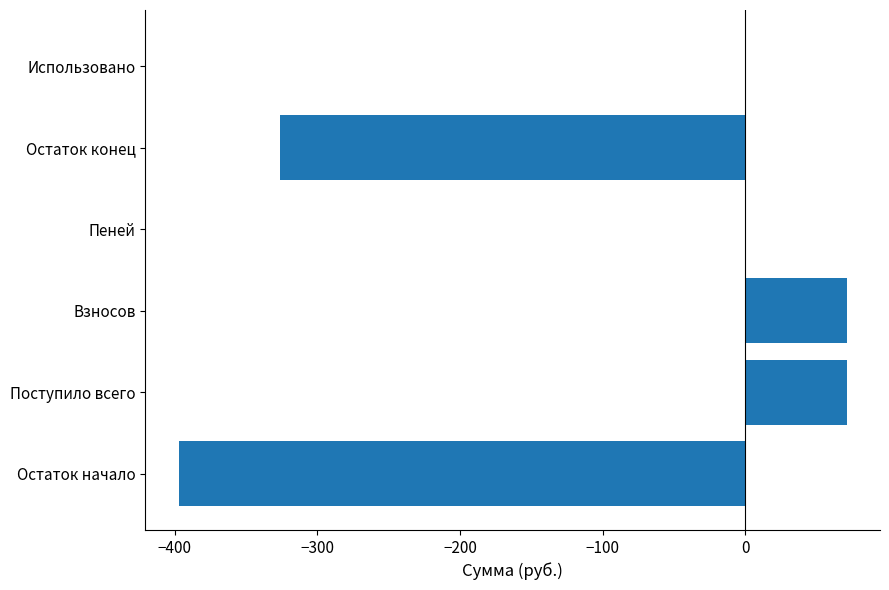

What is the sum of all values?

-581.1